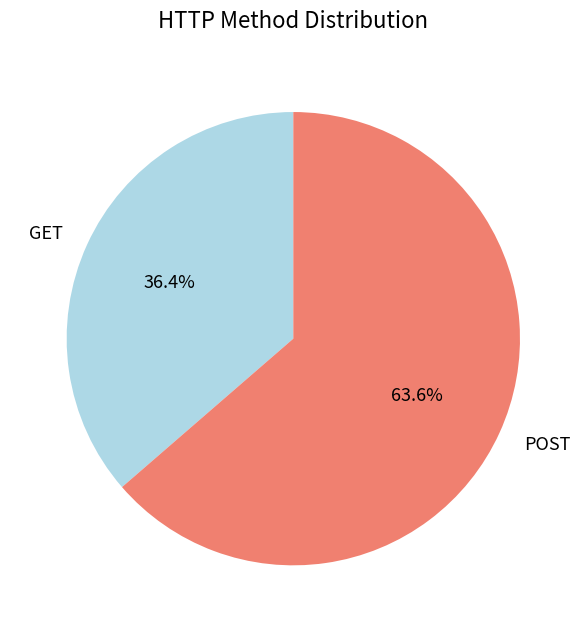

What is the majority slice?

POST